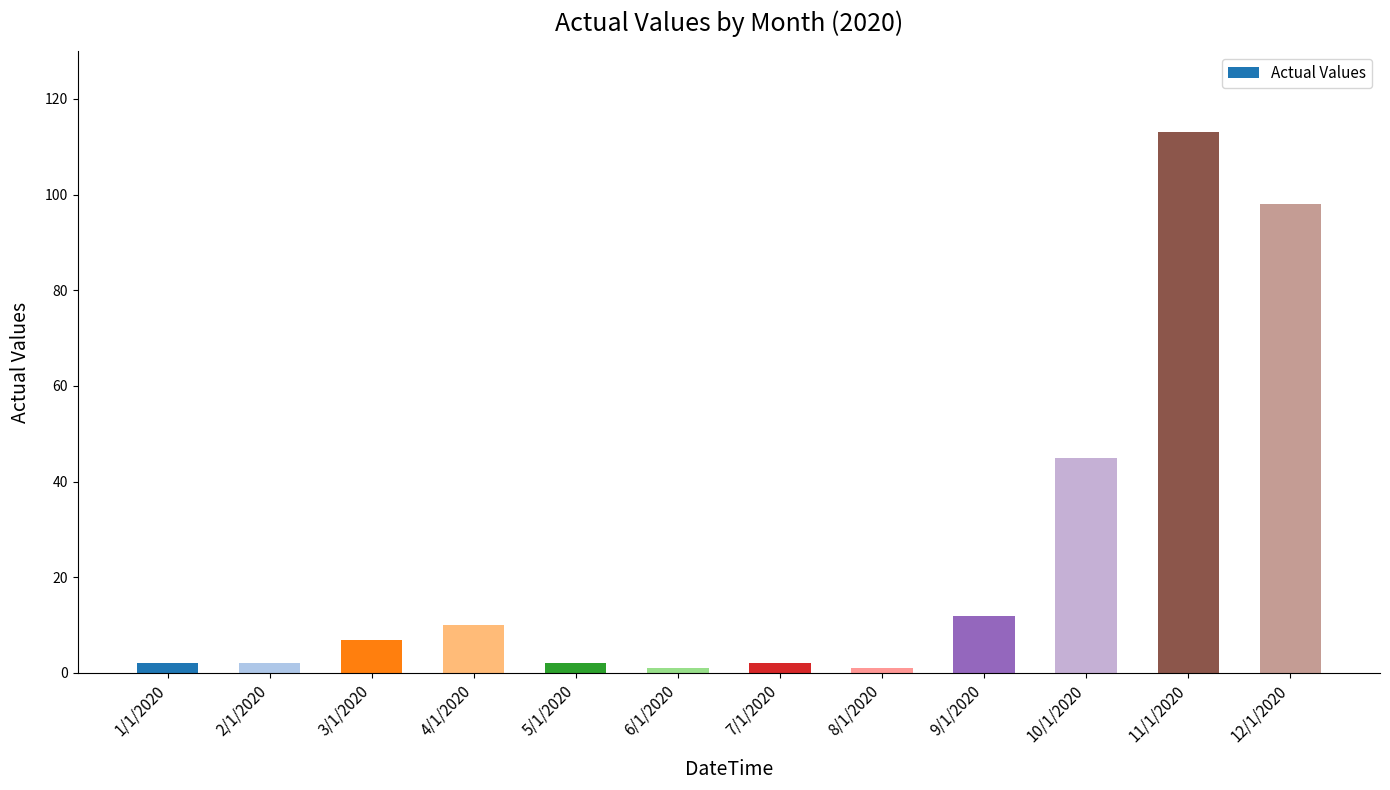

At which label is the value closest to 57?

10/1/2020